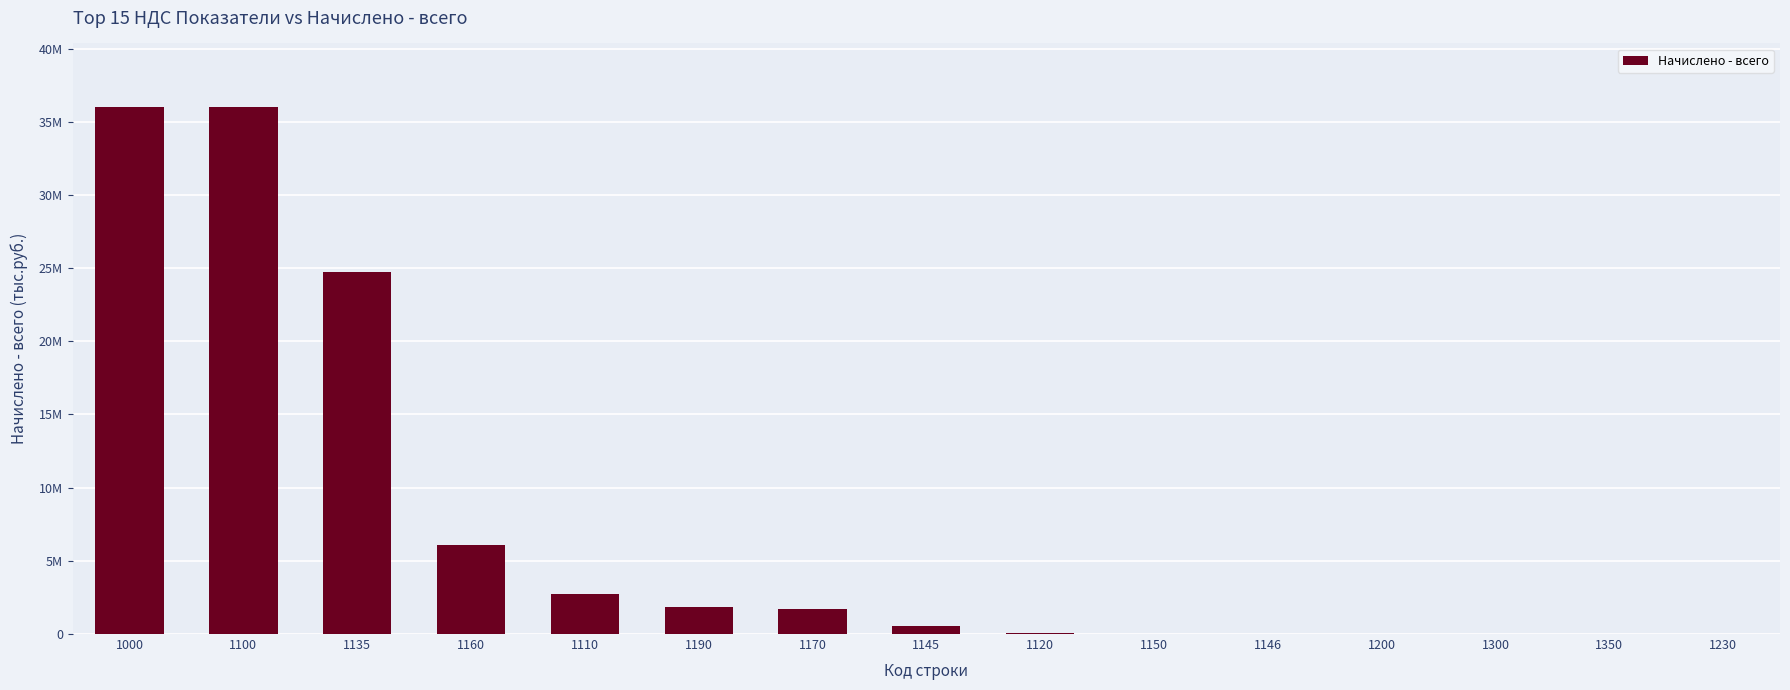

What is the average value?

7319753